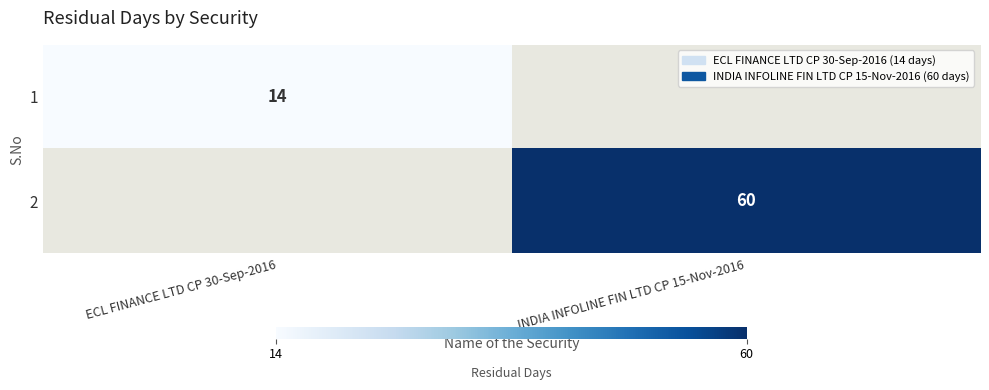

Is the value of 1 at ECL FINANCE LTD CP 30-Sep-2016 greater than the value of 2 at INDIA INFOLINE FIN LTD CP 15-Nov-2016?

No